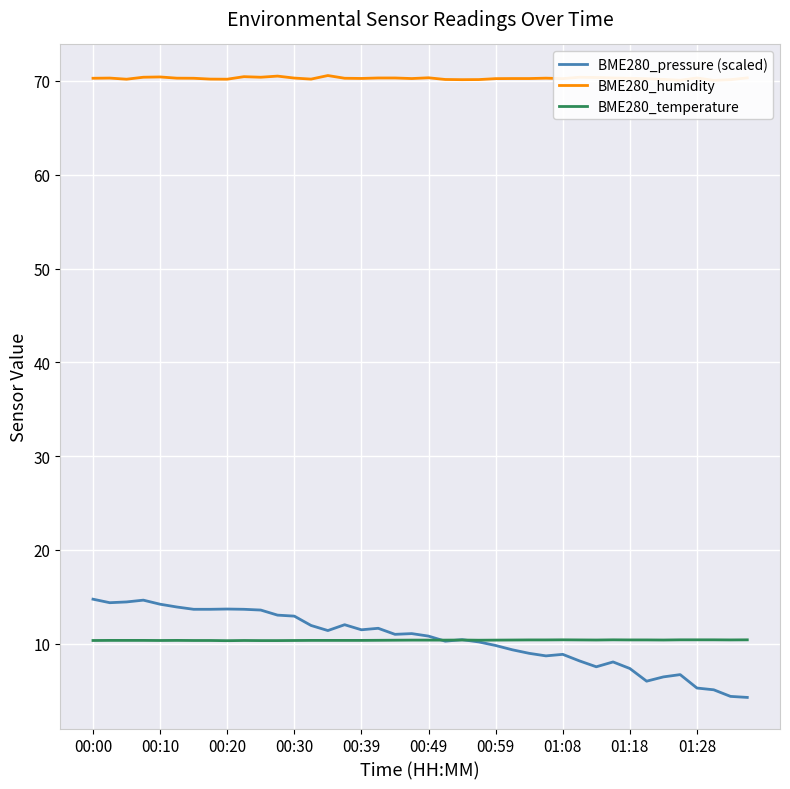

What value does the BME280_temperature series have at 38?

10.4